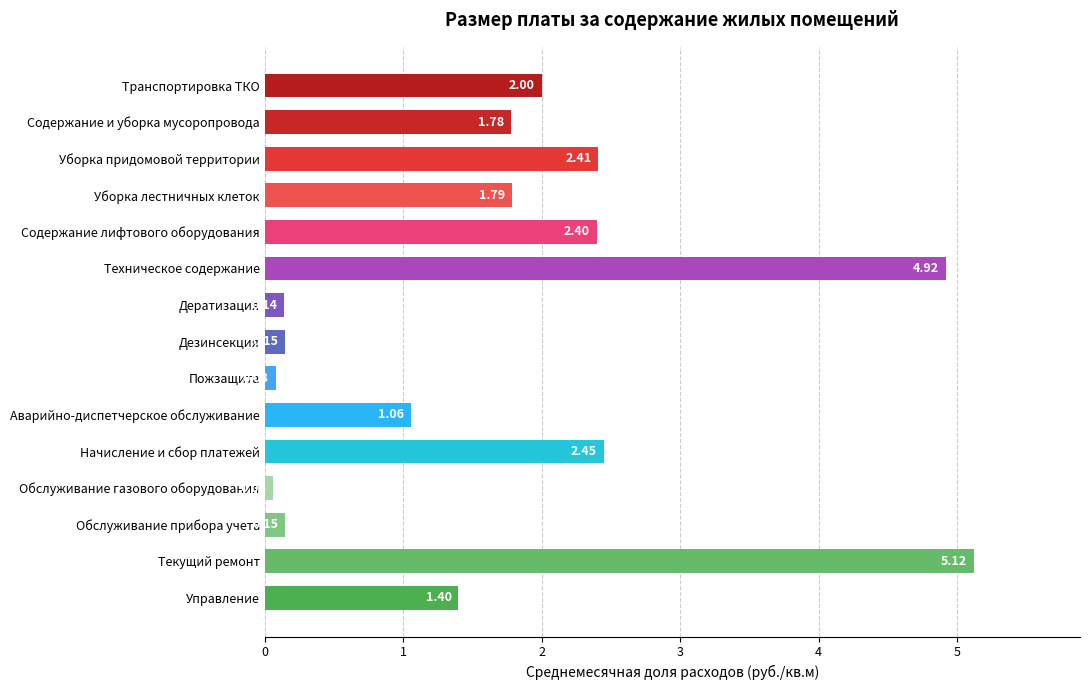

At which category does the chart reach its minimum across all series?

Обслуживание газового оборудования